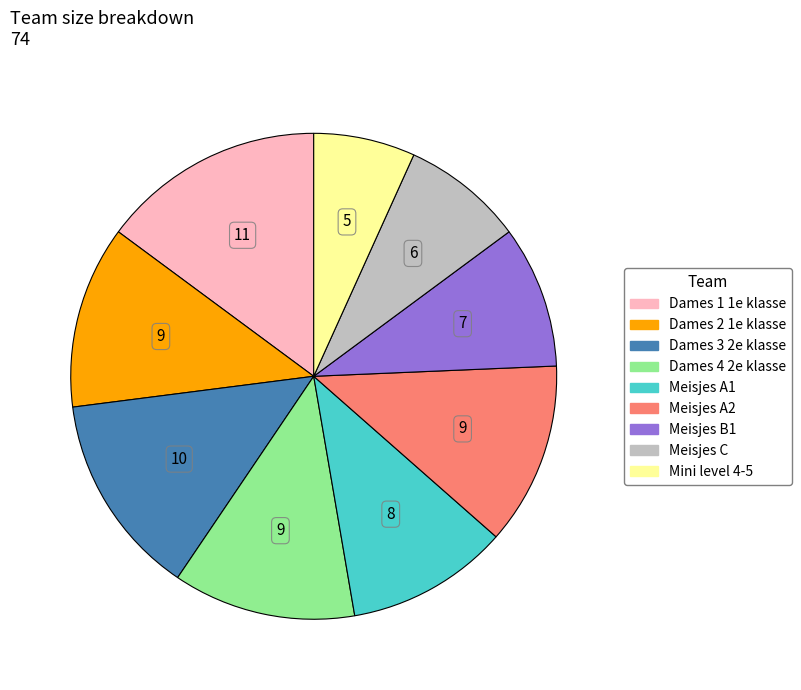

Which slice is the smallest?

Mini level 4-5